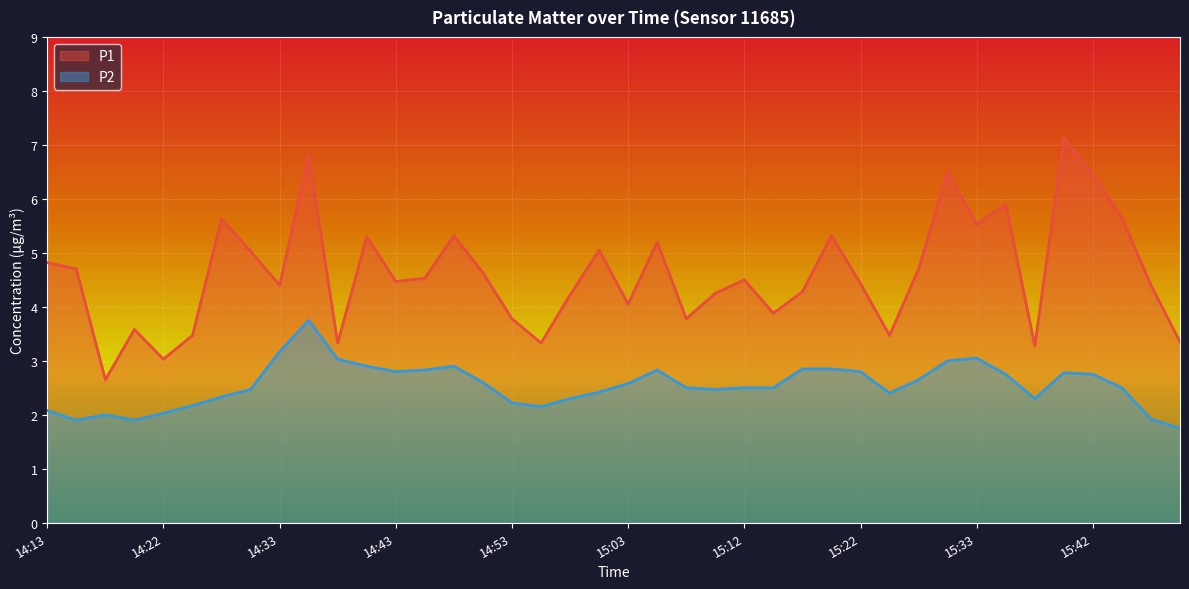

Reading left to right, transcribe all the data shown in this chart.

P1: 14:13=4.8	14:15=4.7	14:17=2.6	14:20=3.6	14:22=3.0	14:25=3.5	14:28=5.6	14:30=5.0	14:33=4.4	14:35=6.8	14:38=3.3	14:40=5.3	14:43=4.5	14:45=4.5	14:48=5.3	14:50=4.6	14:53=3.8	14:55=3.3	14:58=4.2	15:00=5.0	15:03=4.0	15:05=5.2	15:08=3.8	15:10=4.2	15:12=4.5	15:15=3.9	15:17=4.3	15:20=5.3	15:22=4.4	15:25=3.5	15:27=4.7	15:30=6.5	15:33=5.5	15:35=5.9	15:37=3.3	15:40=7.1	15:42=6.5	15:45=5.7	15:47=4.4	15:50=3.4
P2: 14:13=2.1	14:15=1.9	14:17=2.0	14:20=1.9	14:22=2.0	14:25=2.2	14:28=2.3	14:30=2.5	14:33=3.2	14:35=3.8	14:38=3.0	14:40=2.9	14:43=2.8	14:45=2.8	14:48=2.9	14:50=2.6	14:53=2.2	14:55=2.1	14:58=2.3	15:00=2.4	15:03=2.6	15:05=2.8	15:08=2.5	15:10=2.5	15:12=2.5	15:15=2.5	15:17=2.9	15:20=2.9	15:22=2.8	15:25=2.4	15:27=2.6	15:30=3.0	15:33=3.0	15:35=2.8	15:37=2.3	15:40=2.8	15:42=2.8	15:45=2.5	15:47=1.9	15:50=1.8